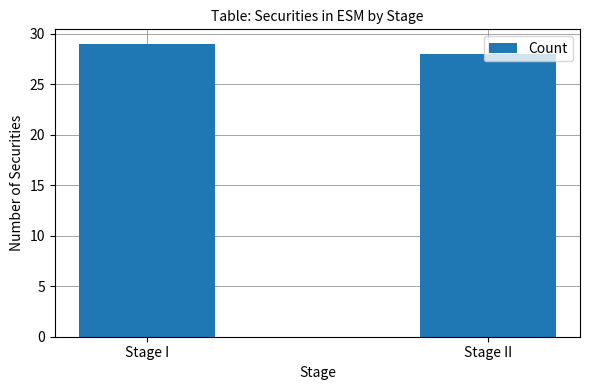

What is the label of the 2nd bar from the left?

Stage II